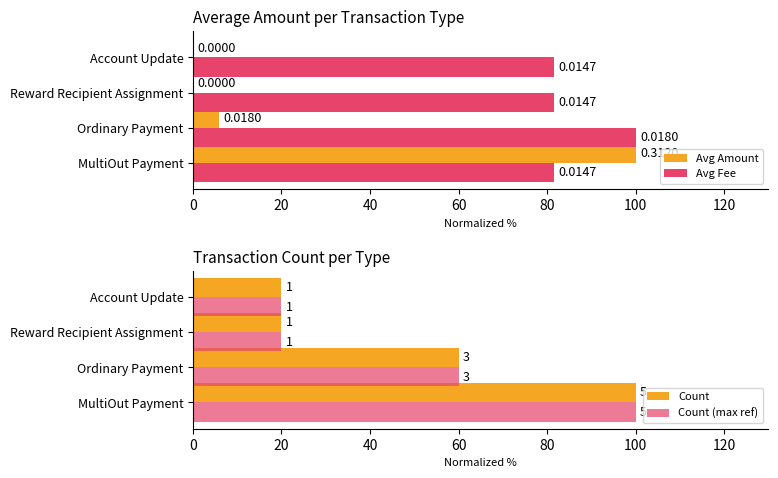

The value of Avg Amount at MultiOut Payment is 100.0. True or false?

True